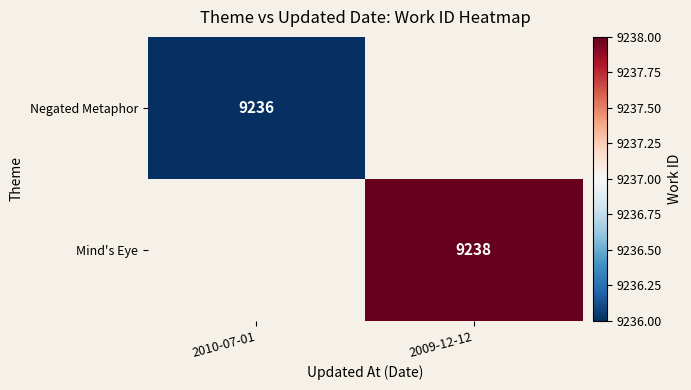

Is it true that Negated Metaphor equals 3893.0 at 2010-07-01?

False